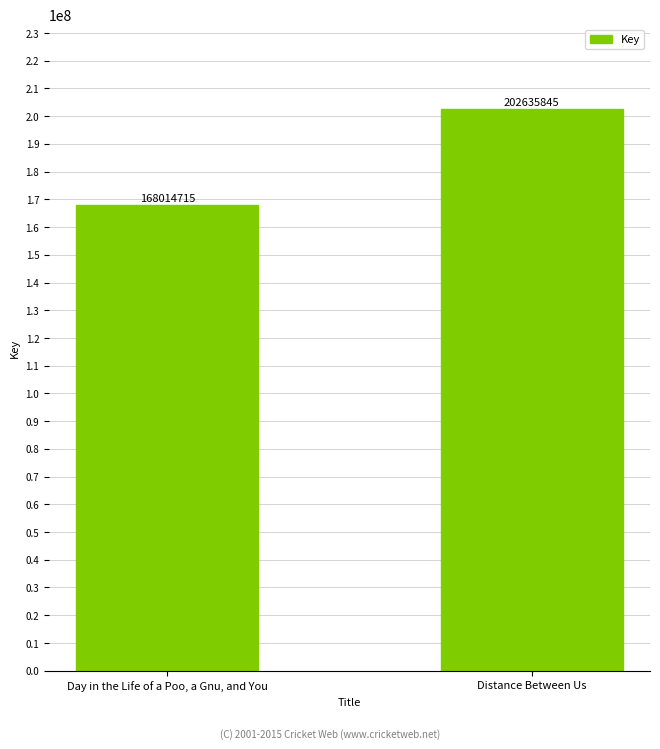

What is the difference between the maximum and minimum values?

34621130